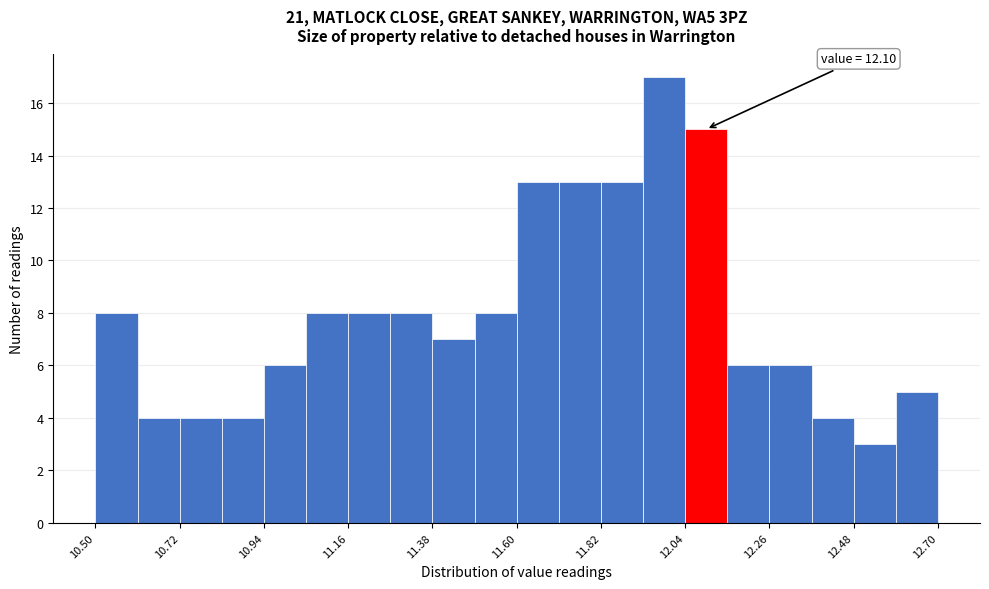

Around what value on the x-axis is the tallest bar? Give the approximate position of its centre, as read against the axis.

12.00